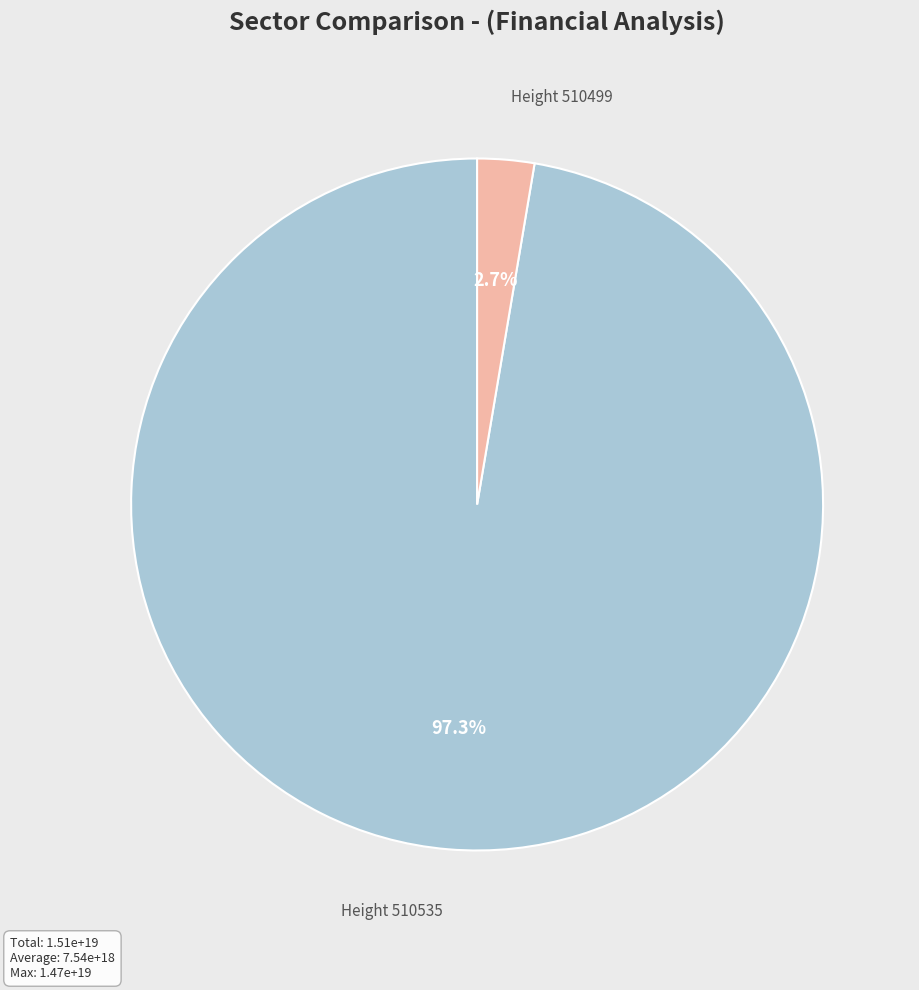

To the nearest percent, what portion does Height 510535 represent?

97%